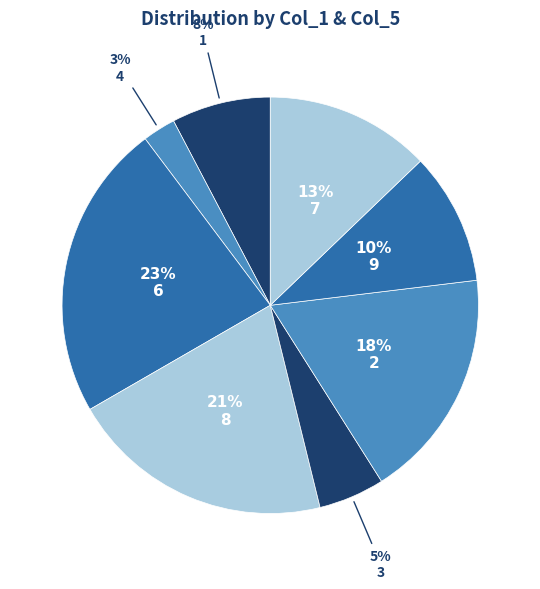

How many segments does this pie chart have?

8